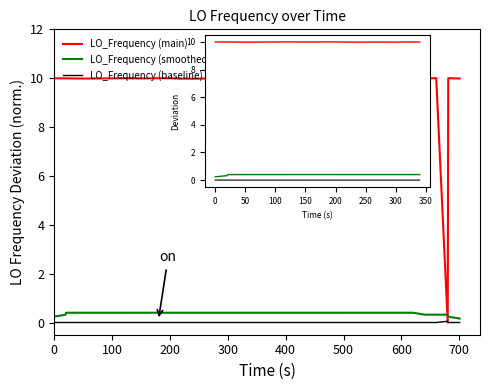

Rank the series by their maximum value, from highest to lowest.

LO_Frequency (main), LO_Frequency (smoothed), LO_Frequency (baseline)